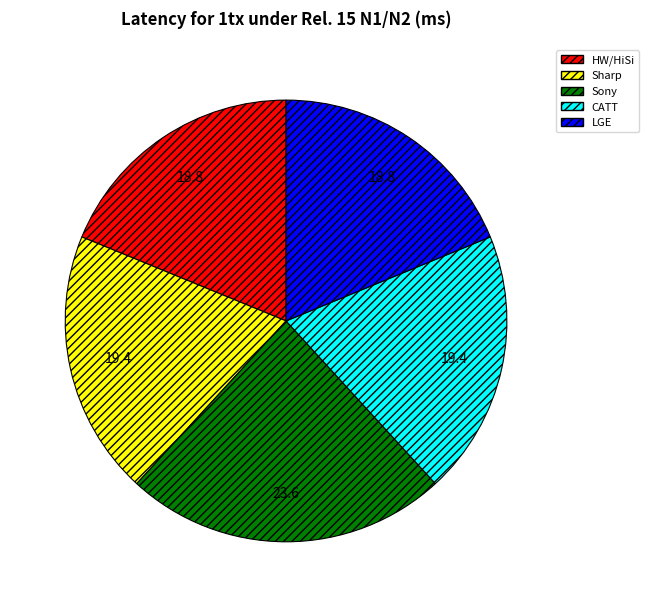

Between CATT and HW/HiSi, which is larger?

CATT